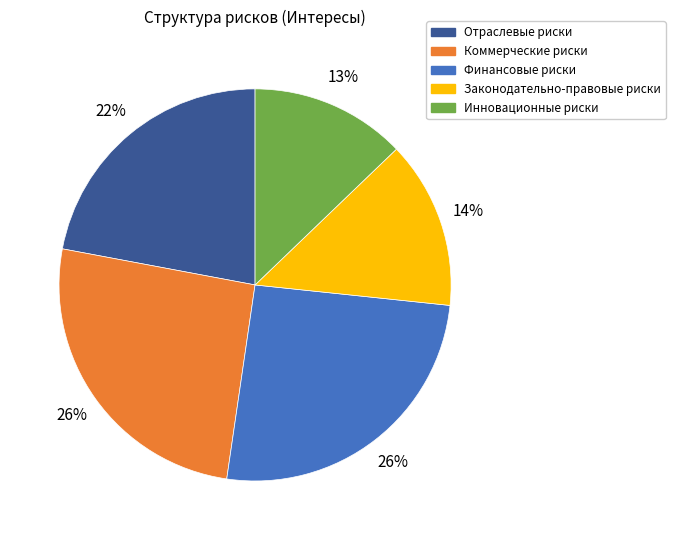

To the nearest percent, what is the average slice percentage?

20%